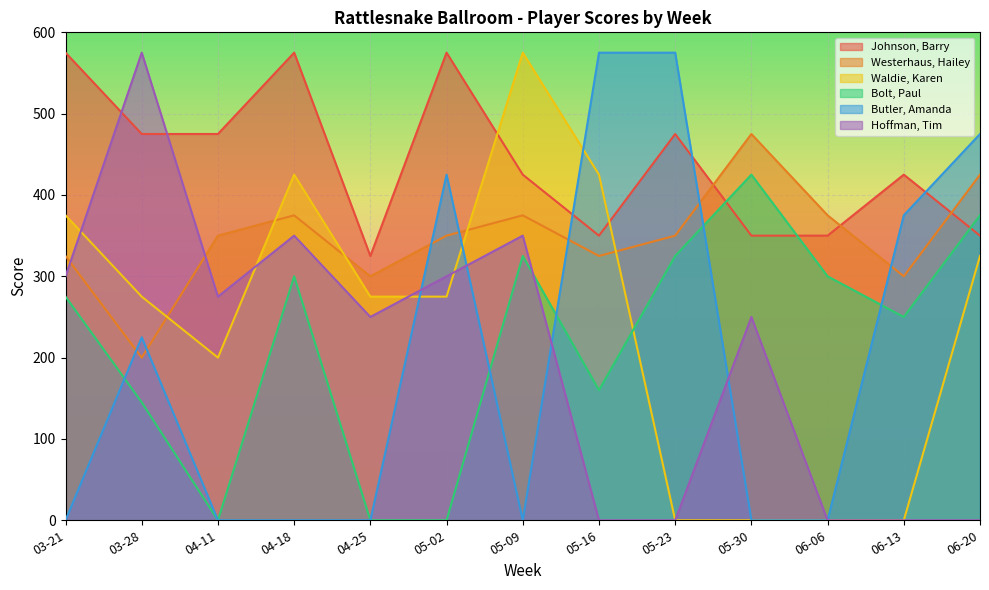

The value of Westerhaus, Hailey at 04-18 is 375. True or false?

True